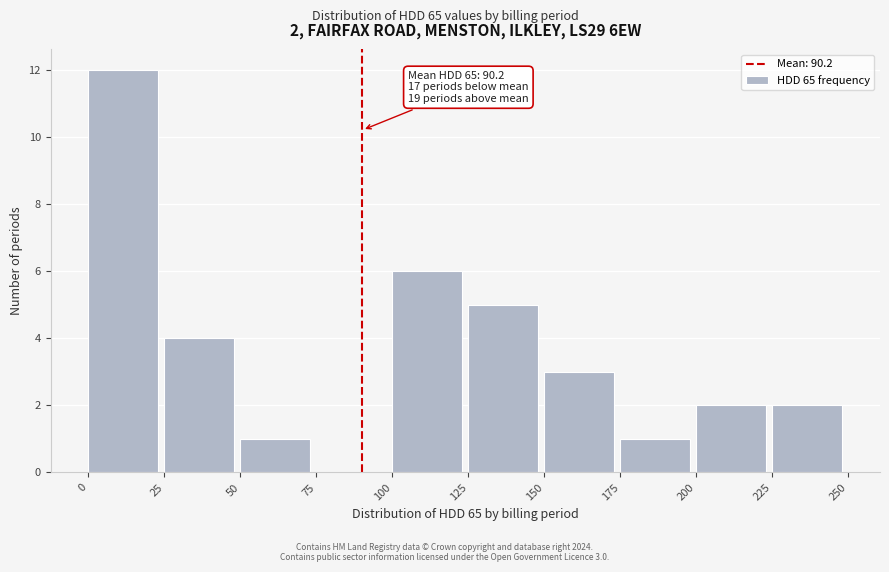

Over which range of the x-axis is the bar tallest?

0 to 25